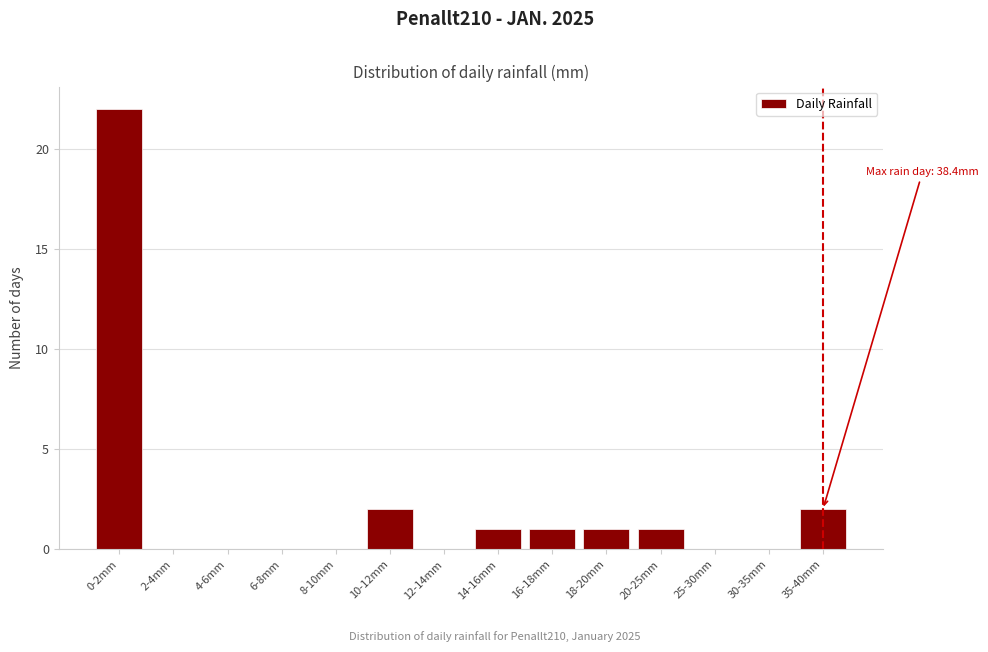

Reading right to left, what are all the values shown in this chart?

35-40mm=2	30-35mm=0	25-30mm=0	20-25mm=1	18-20mm=1	16-18mm=1	14-16mm=1	12-14mm=0	10-12mm=2	8-10mm=0	6-8mm=0	4-6mm=0	2-4mm=0	0-2mm=22